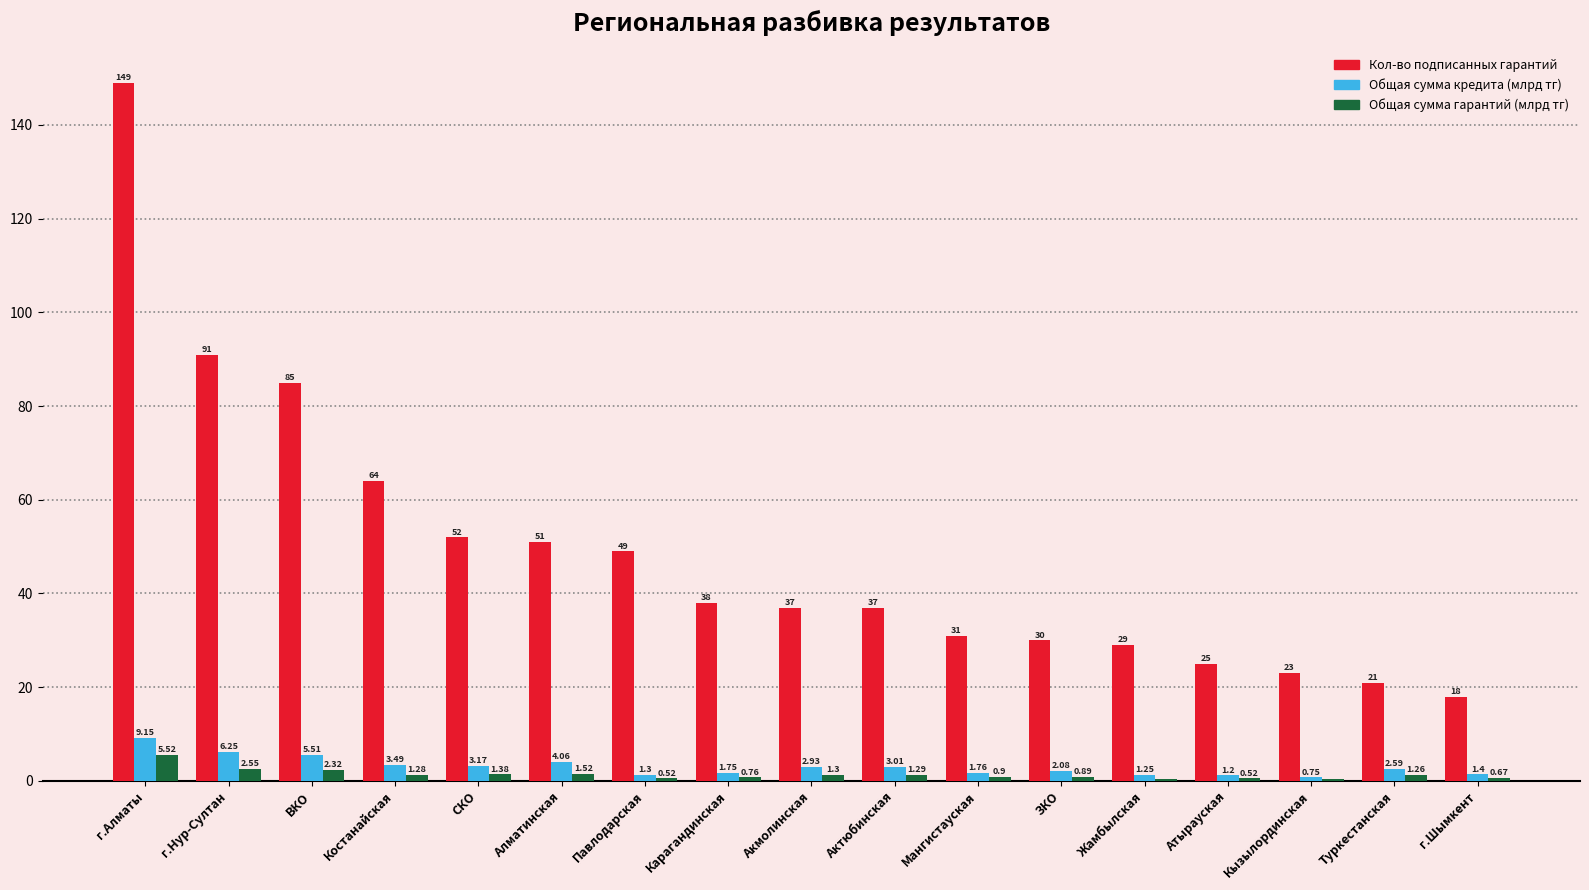

Where does the Общая сумма гарантий (млрд тг) series first go above 1?

г.Алматы